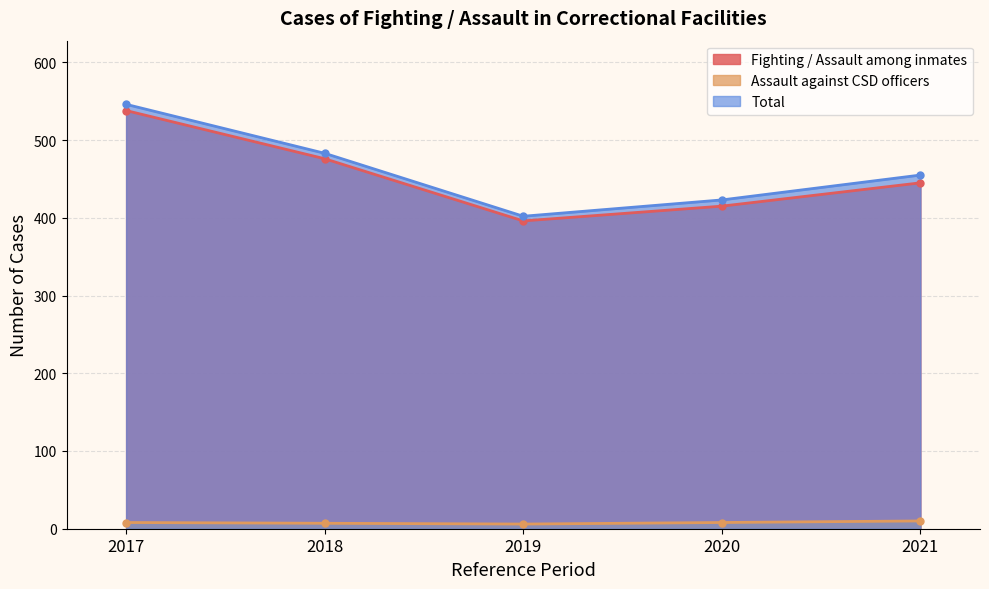

True or false: Fighting / Assault among inmates has a value of 476 at 2018.

True